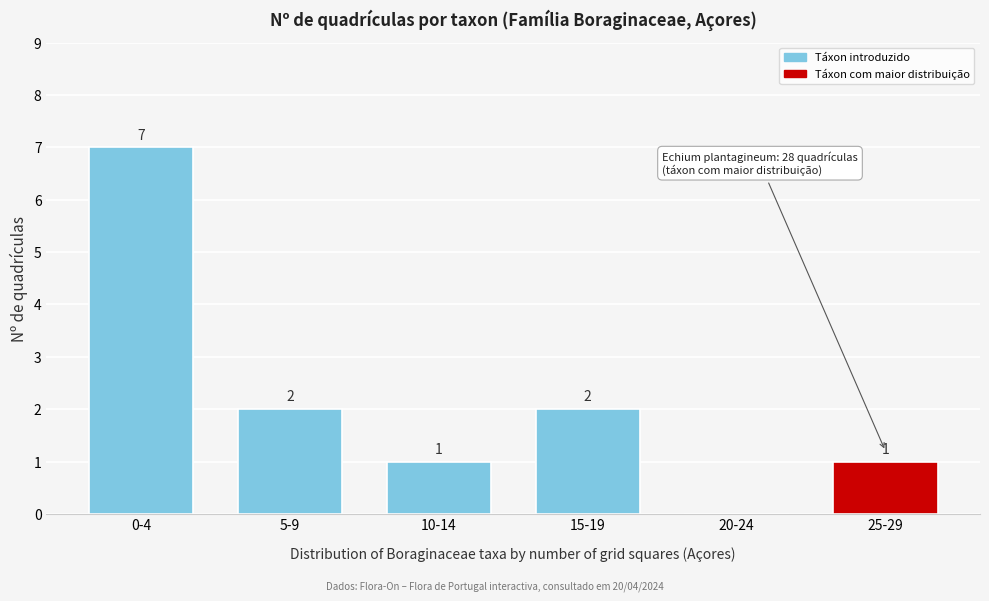

Reading left to right, transcribe all the data shown in this chart.

0-4=7	5-9=2	10-14=1	15-19=2	20-24=0	25-29=1